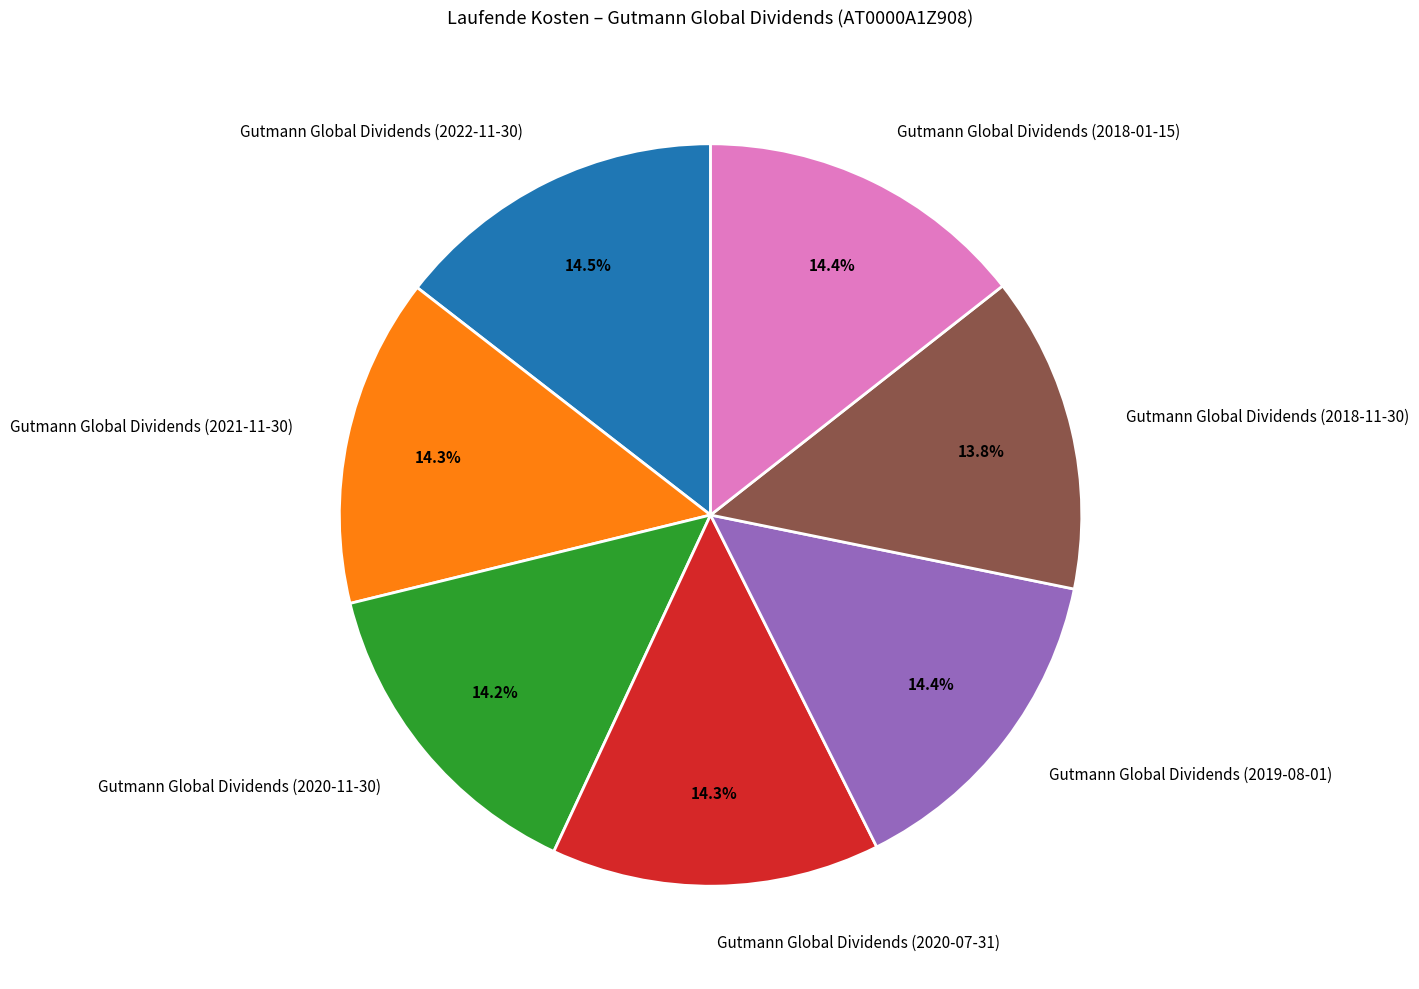

Between Gutmann Global Dividends (2018-11-30) and Gutmann Global Dividends (2019-08-01), which is larger?

Gutmann Global Dividends (2019-08-01)